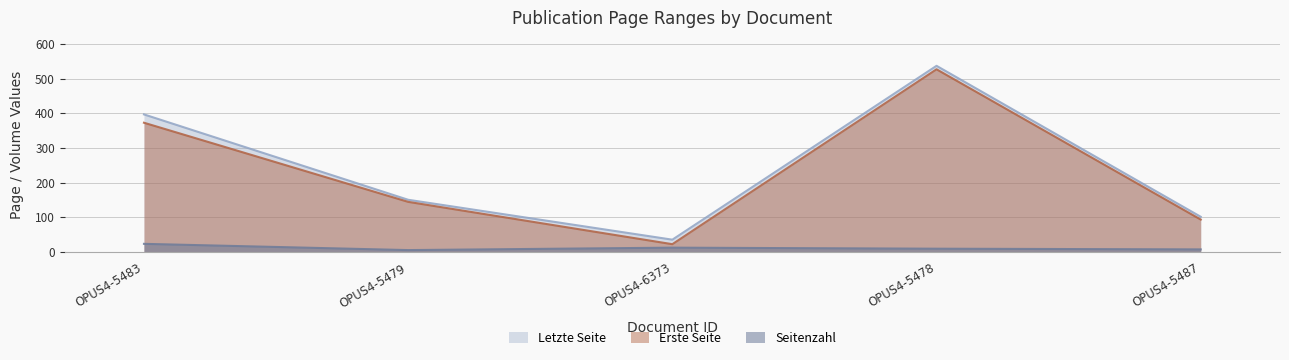

What position from the right is OPUS4-6373?

3